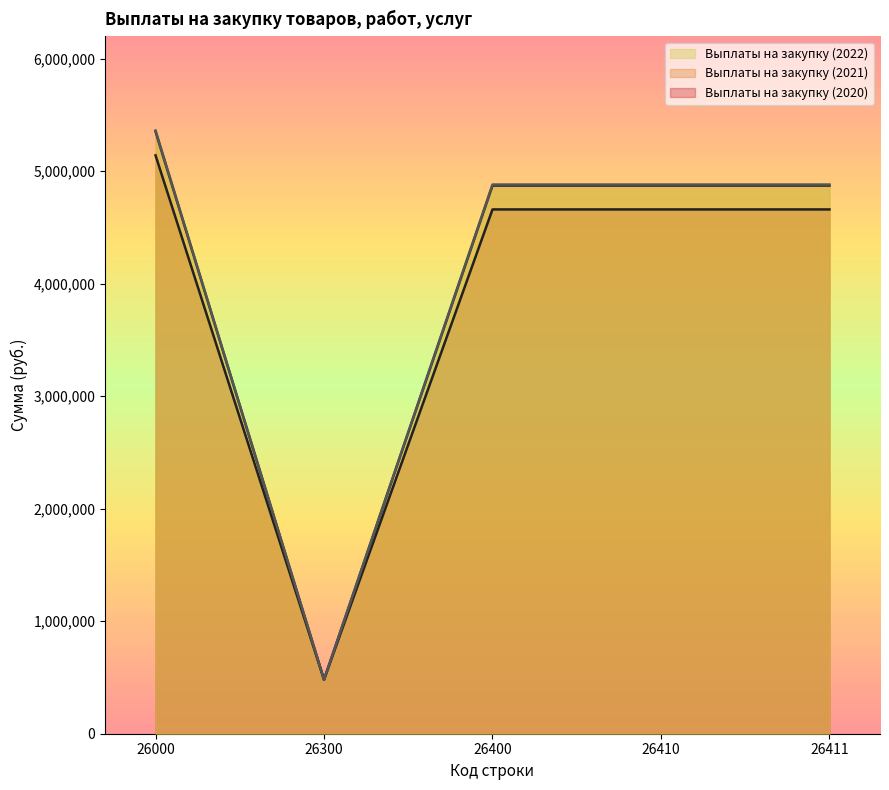

True or false: Выплаты на закупку (2020) and Выплаты на закупку (2021) cross at least once.

False